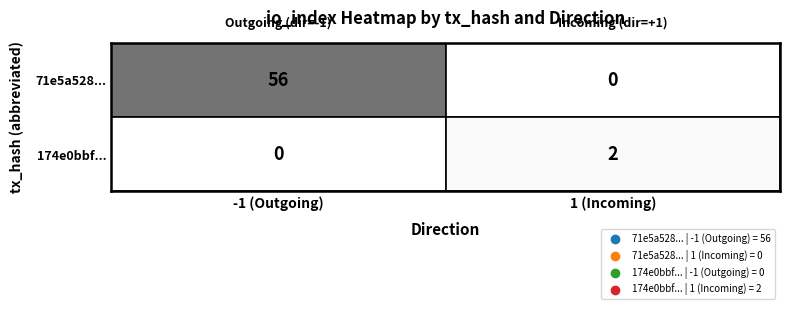

Which series has the largest total across all categories?

71e5a52836e8c0ce3b3e076d009ee1df02e84ee